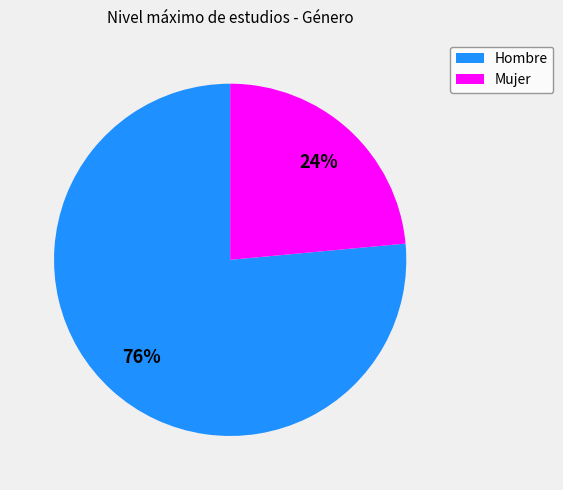

Approximately how many times larger is the value at Hombre compared to Mujer?

3.2